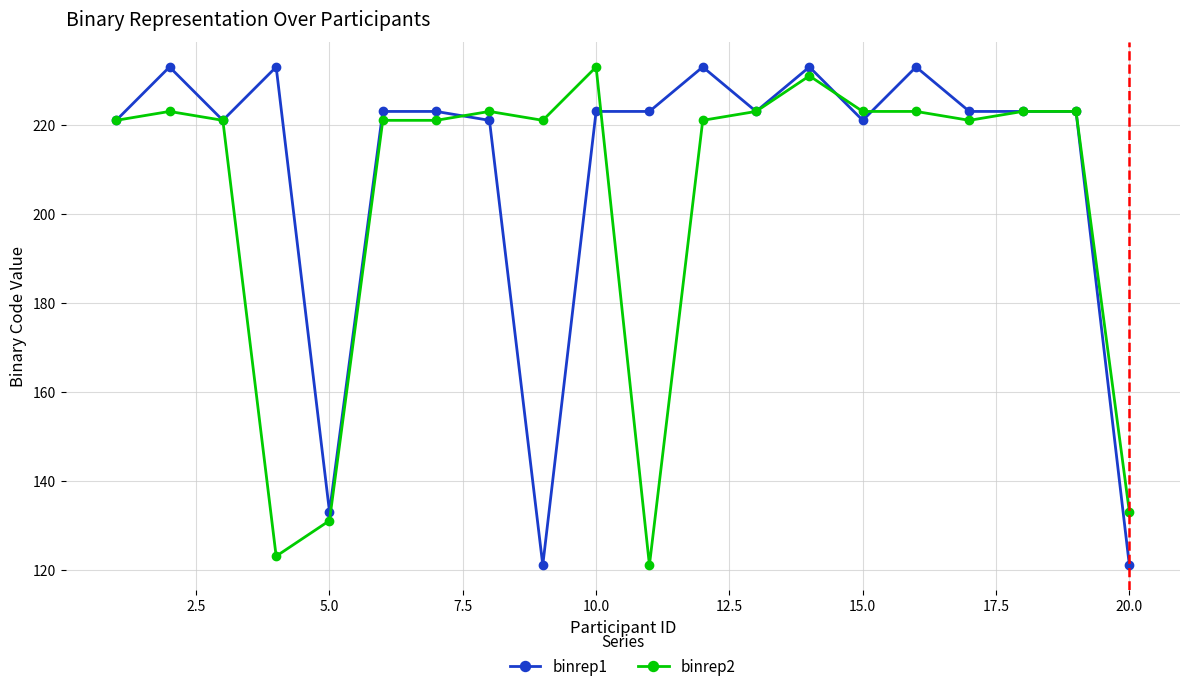

How many lines are shown in the chart?

2